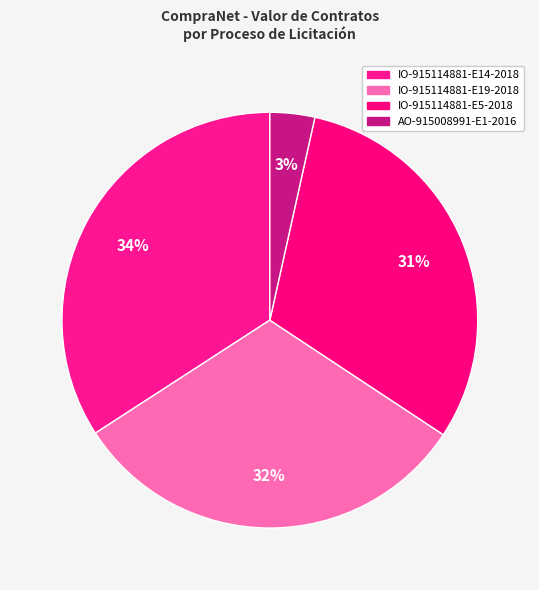

How many segments does this pie chart have?

4